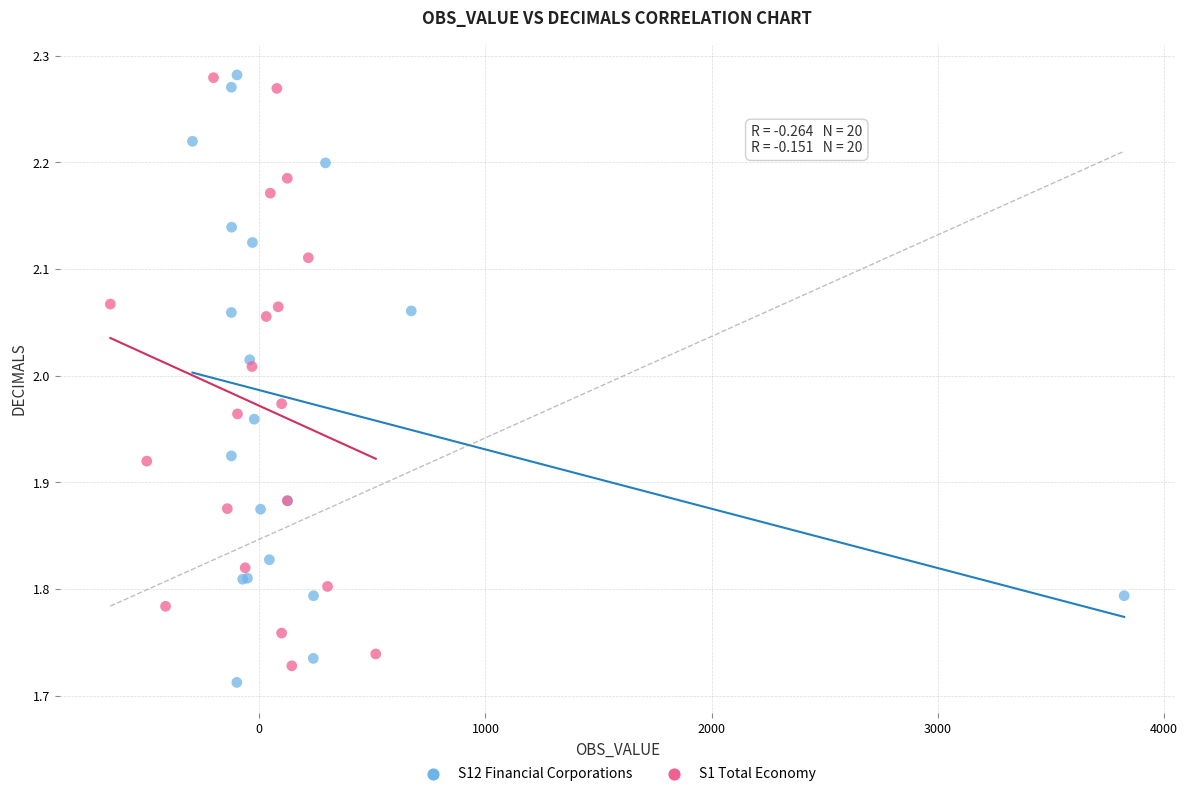

Which series has the largest Y range (max minus min)?

S12 Financial Corporations